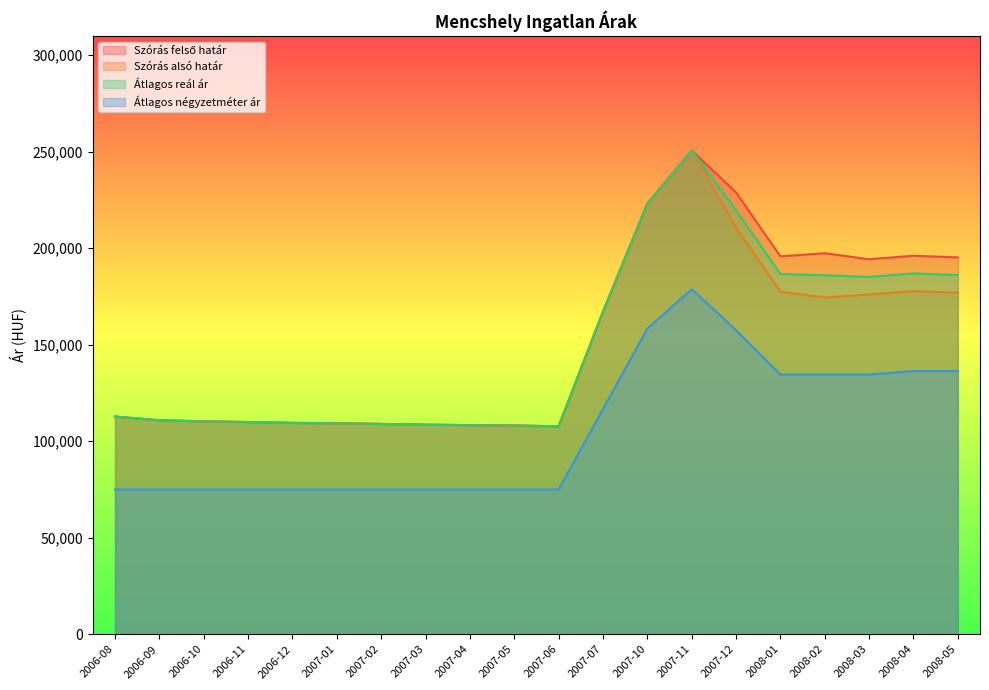

How many distinct data groups are displayed?

4